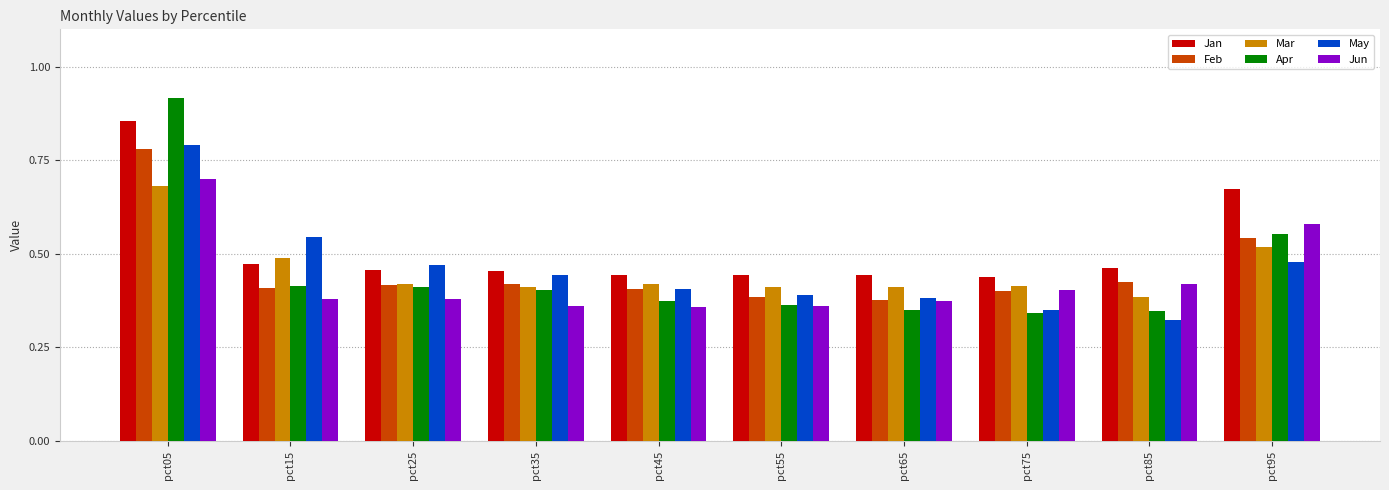

Which series has the widest spread of values?

Apr